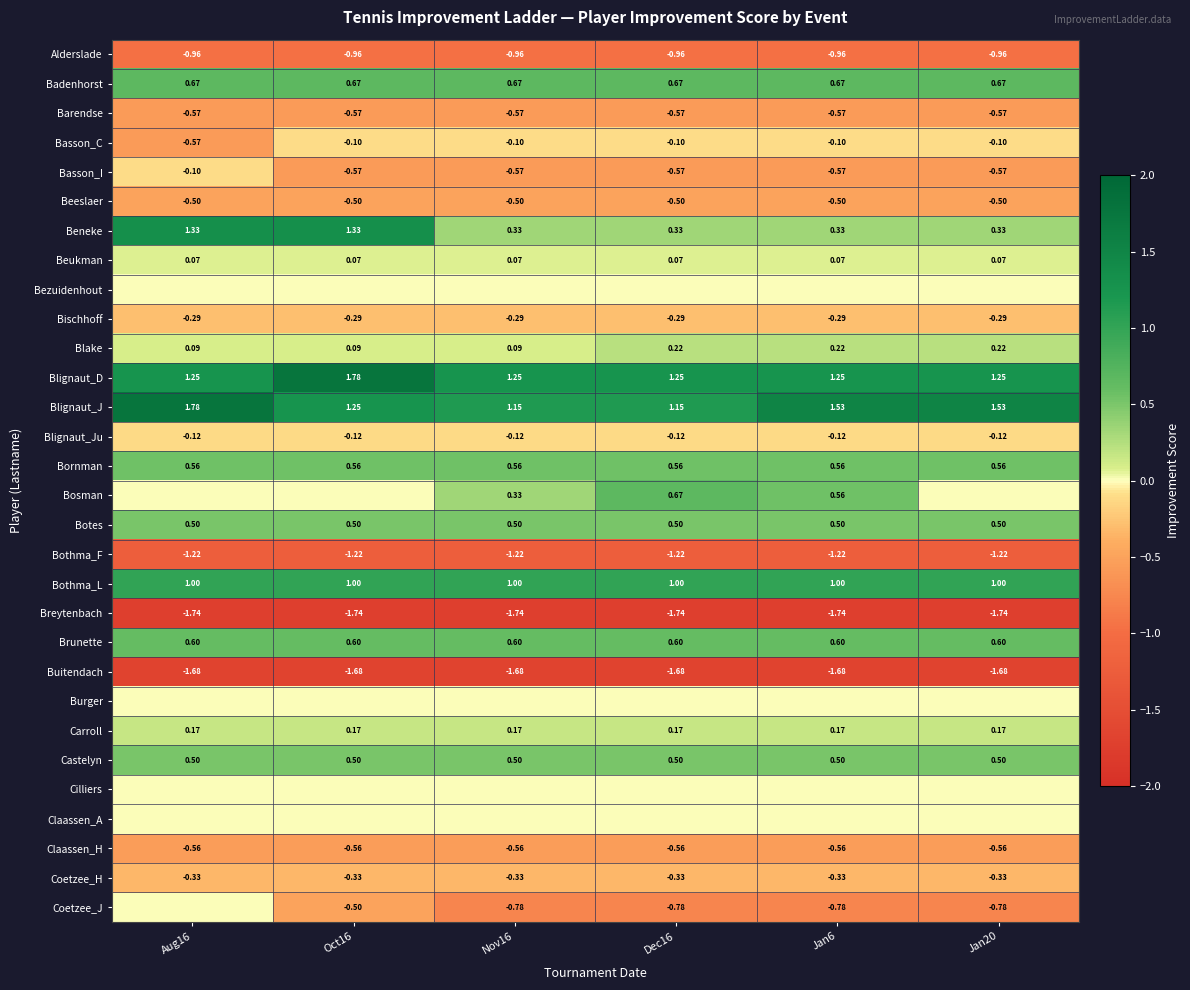

What is the smallest value displayed?

-1.7